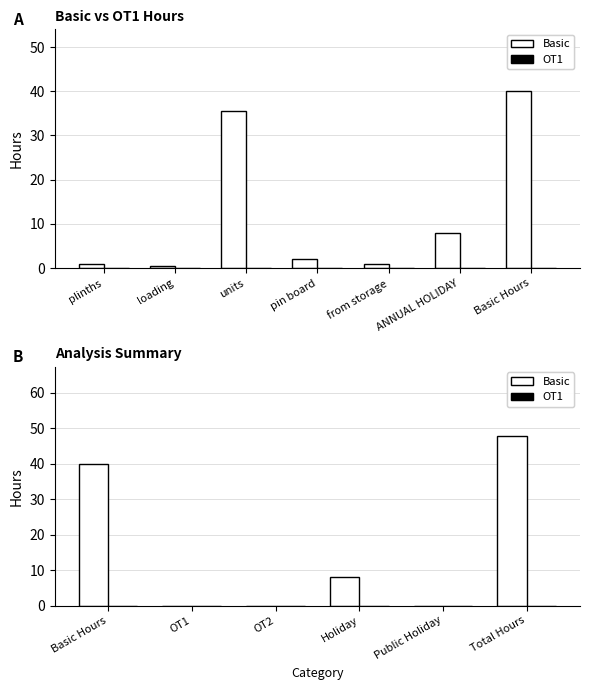

What is the difference between the second highest and minimum values in the Basic series?

40